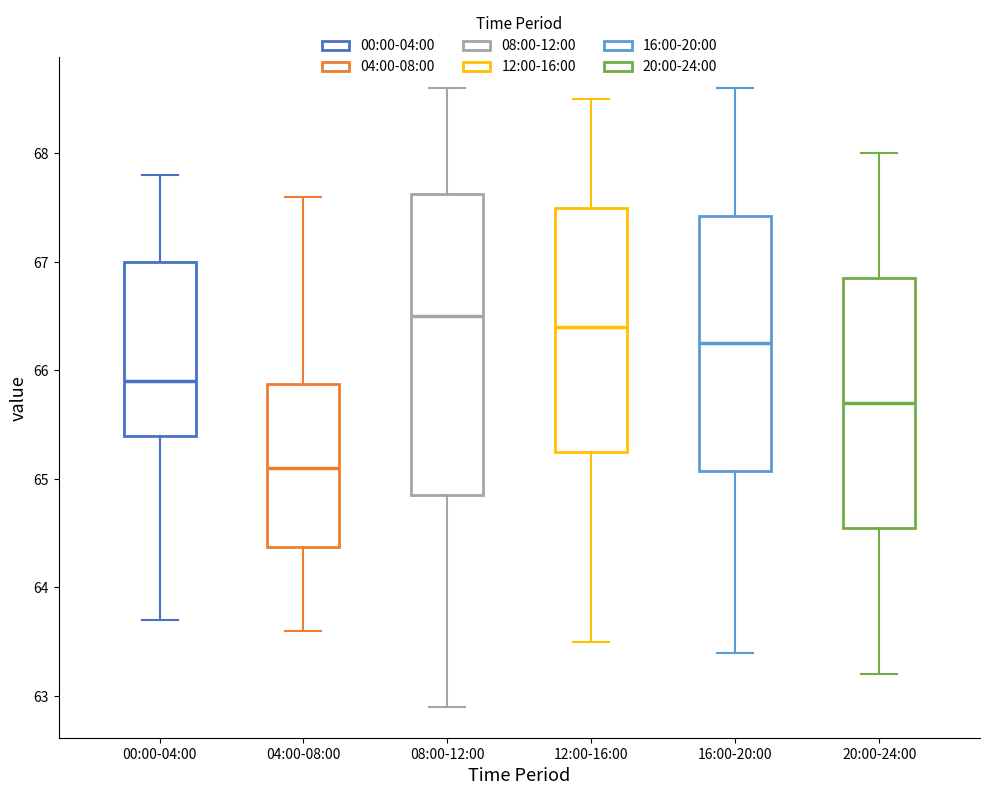

Where does the upper whisker of the box for 08:00-12:00 end on the y-axis? The values are not printed on the chart, so give them approximately, as read against the axis.

68.6